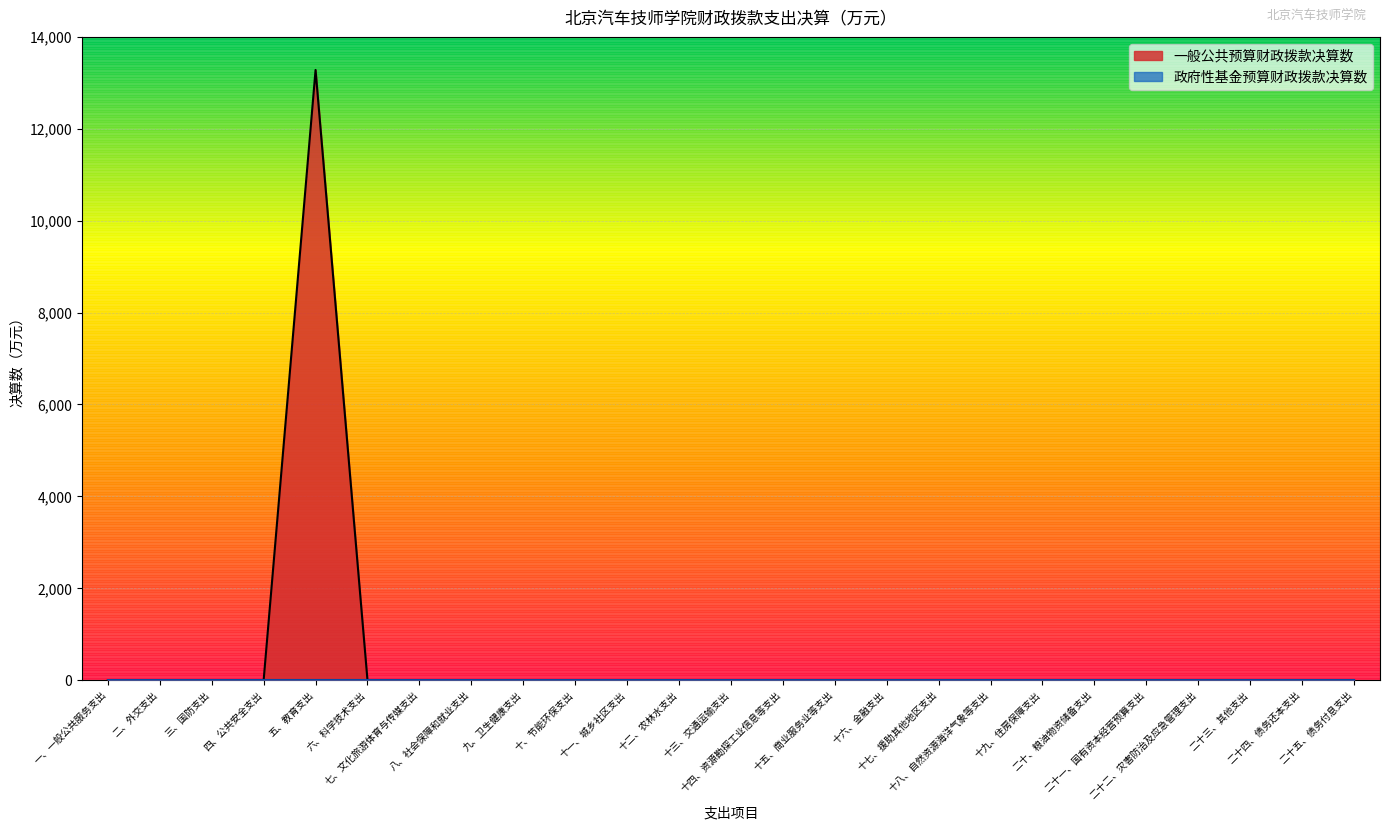

At which category does the chart reach its peak across all series?

五、教育支出